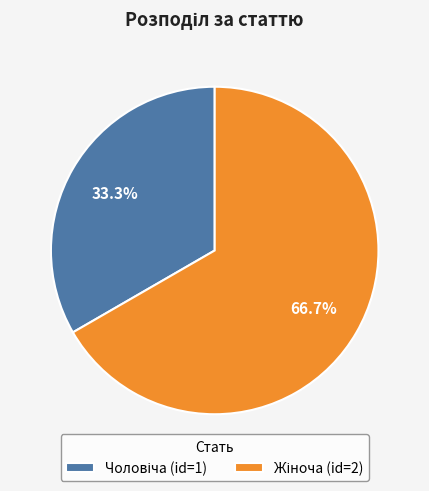

Is there a majority slice in this chart?

Yes